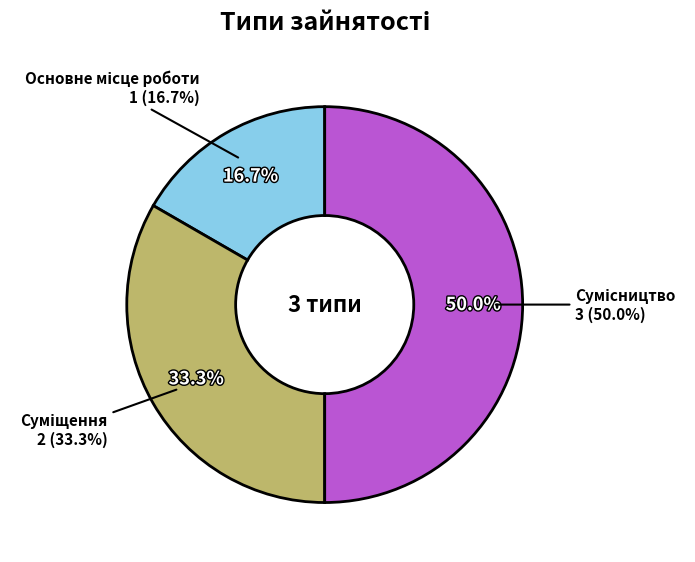

Is it true that Основне місце роботи is 17% of the pie?

True